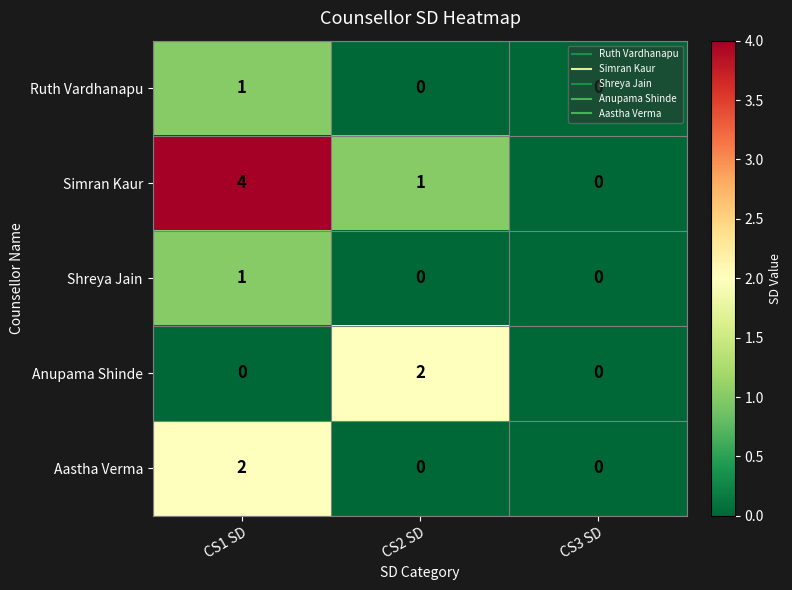

What is the maximum value shown in the chart?

4